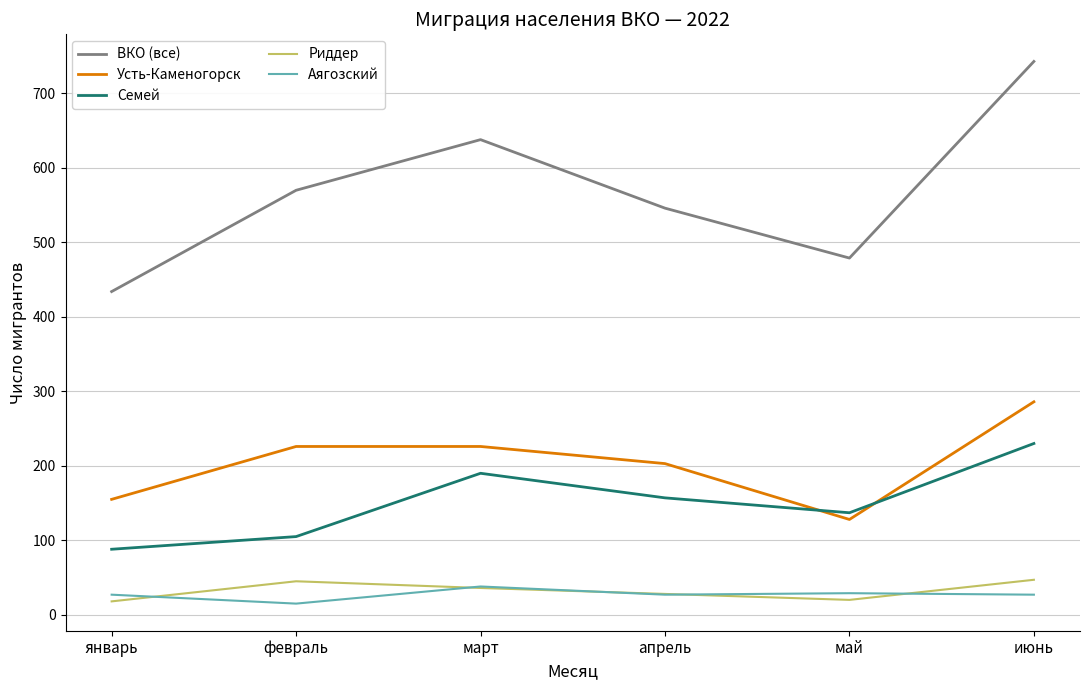

What is the highest value of the Усть-Каменогорск series?

286